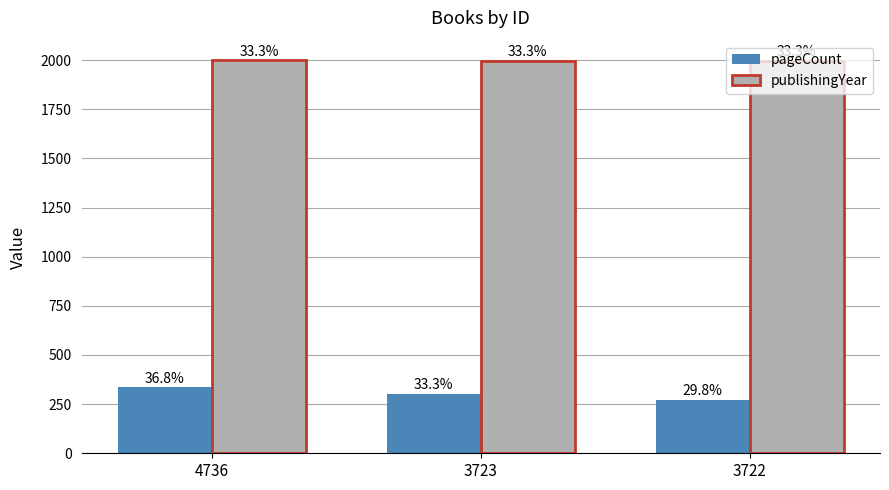

What is the sum of the publishingYear values at 3722 and 3723?

3996